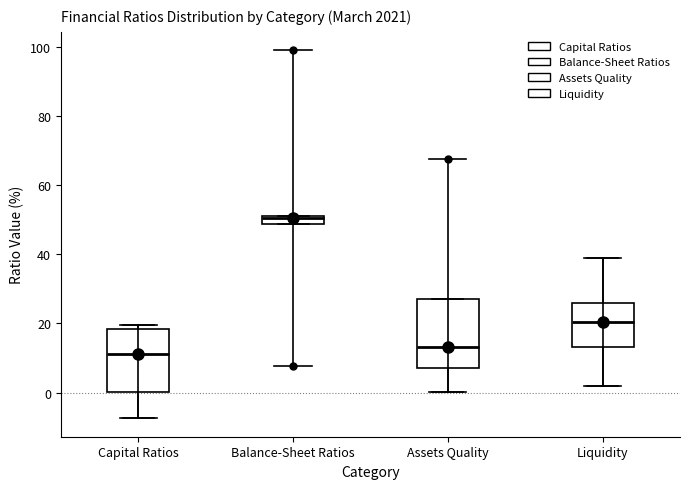

Where does the median line of the box for Assets Quality sit on the y-axis? The values are not printed on the chart, so give them approximately, as read against the axis.

14